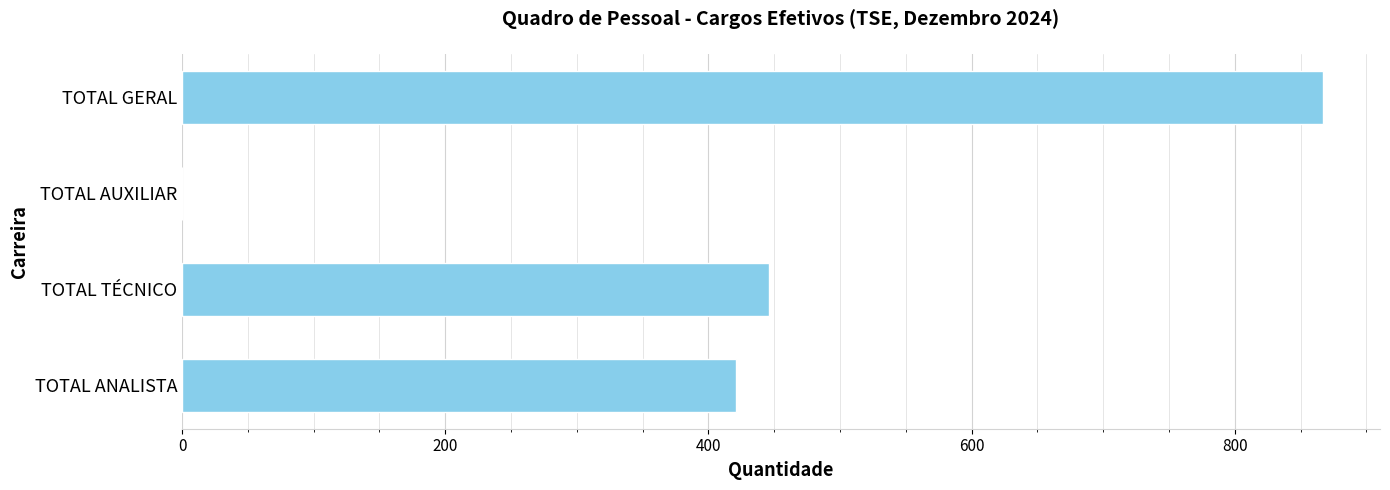

What is the sum of all values?

1734